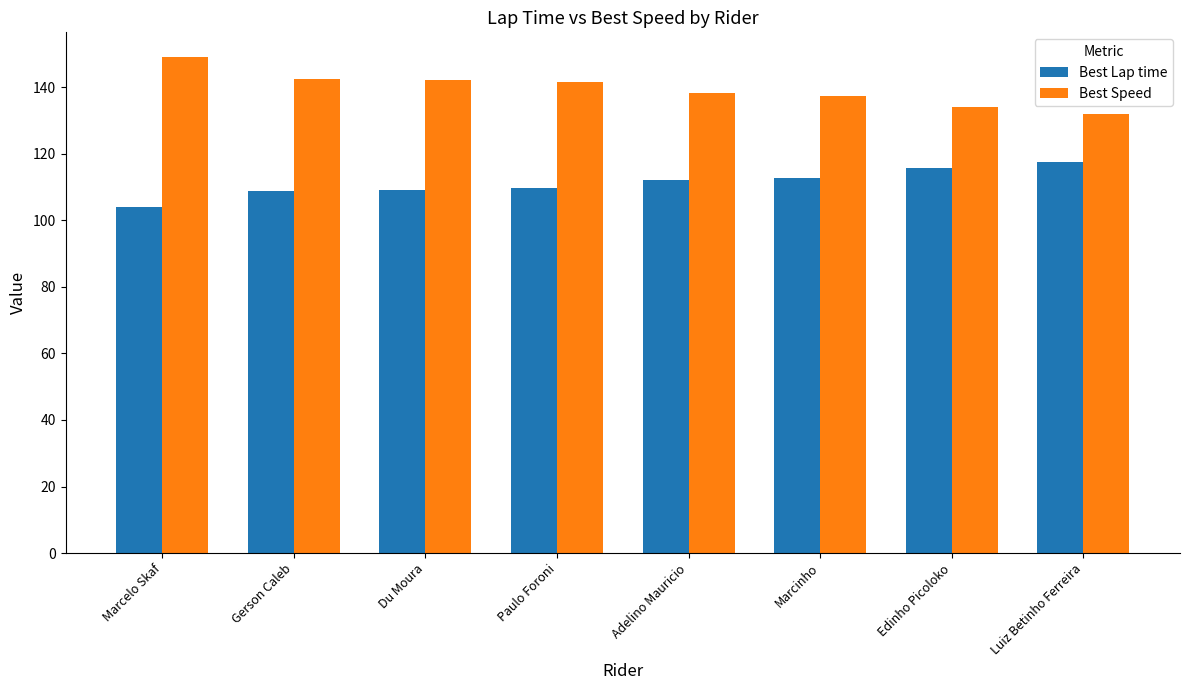

Rank the series by their average value, from highest to lowest.

Best Speed, Best Lap time